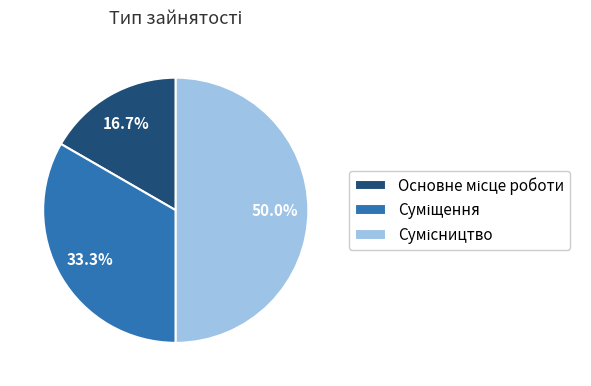

To the nearest percent, what is the difference between the Сумісництво and Основне місце роботи slice percentages?

33%